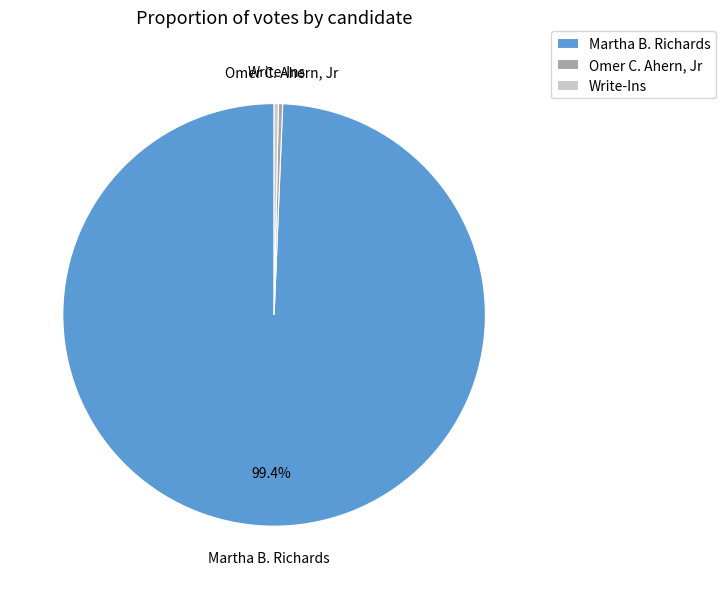

Do Omer C. Ahern, Jr and Martha B. Richards together represent more than half of the pie?

Yes